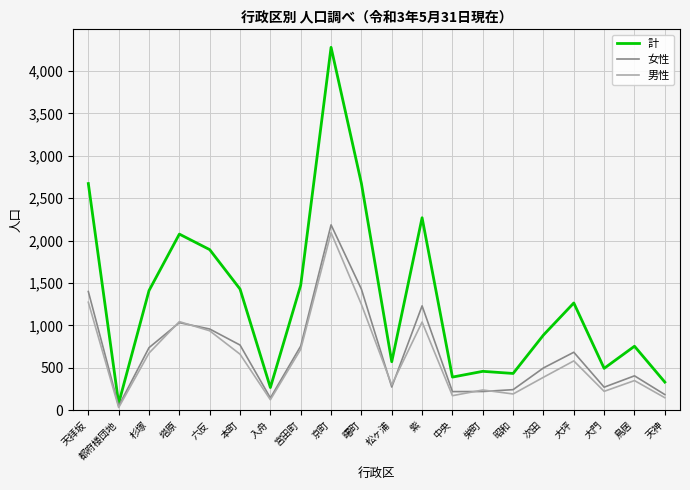

The 計 series shows 7698 at 京町. True or false?

False